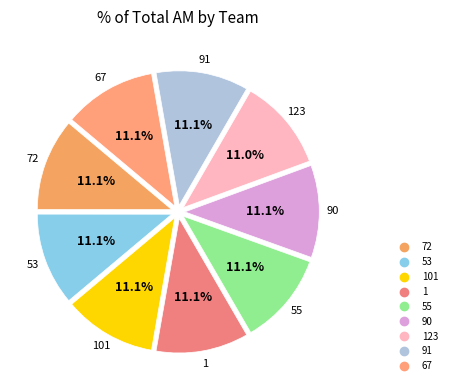

Rank the categories by value from lowest to highest.

123, 72, 91, 90, 101, 53, 67, 55, 1